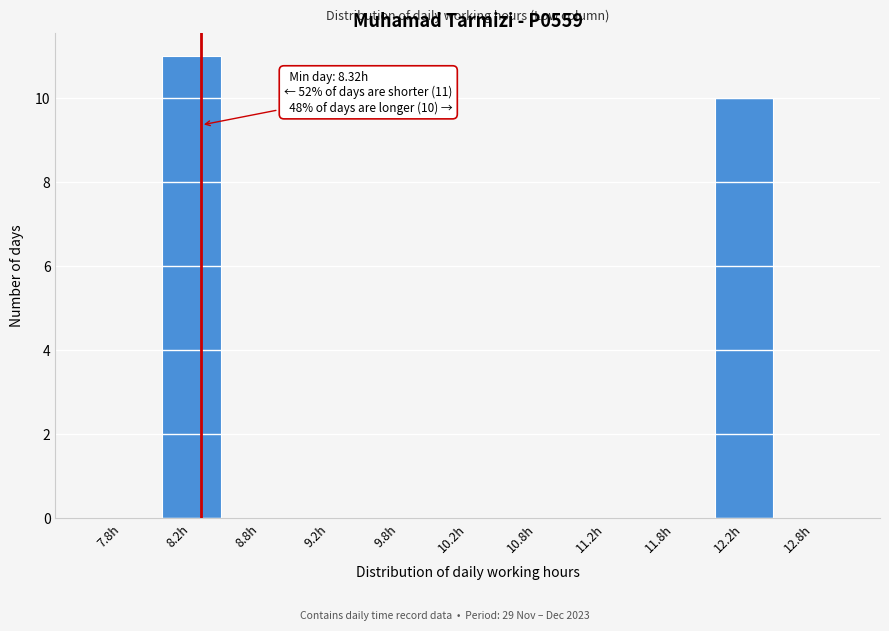

Over which range of the x-axis is the bar tallest?

8.0 to 8.5